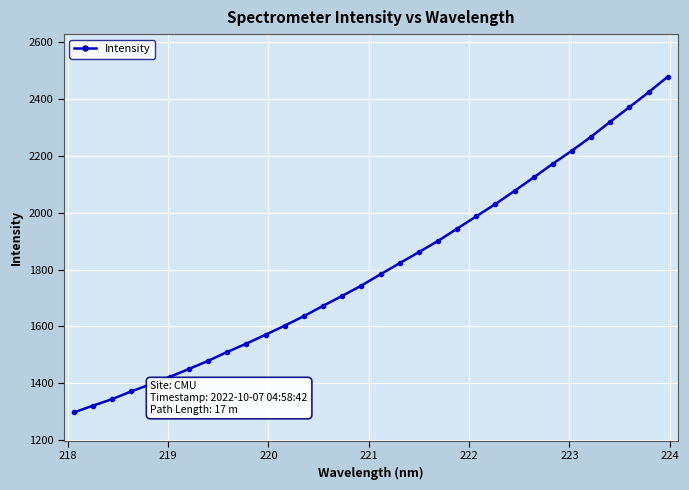

What is the sum of all values?

57853.2